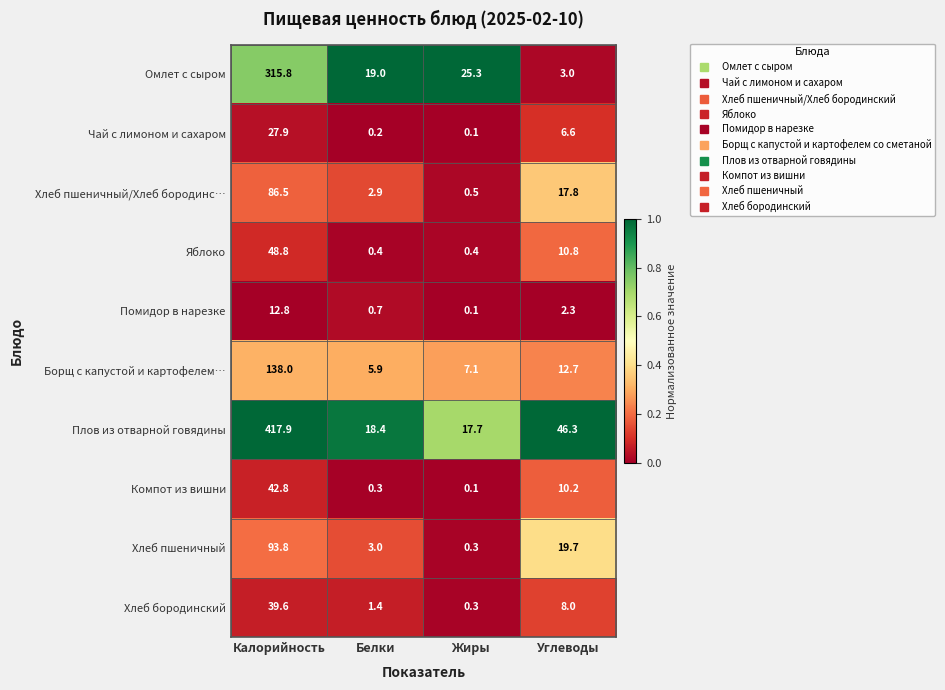

What is the difference between the maximum and second lowest values in the Хлеб пшеничный series?

90.8